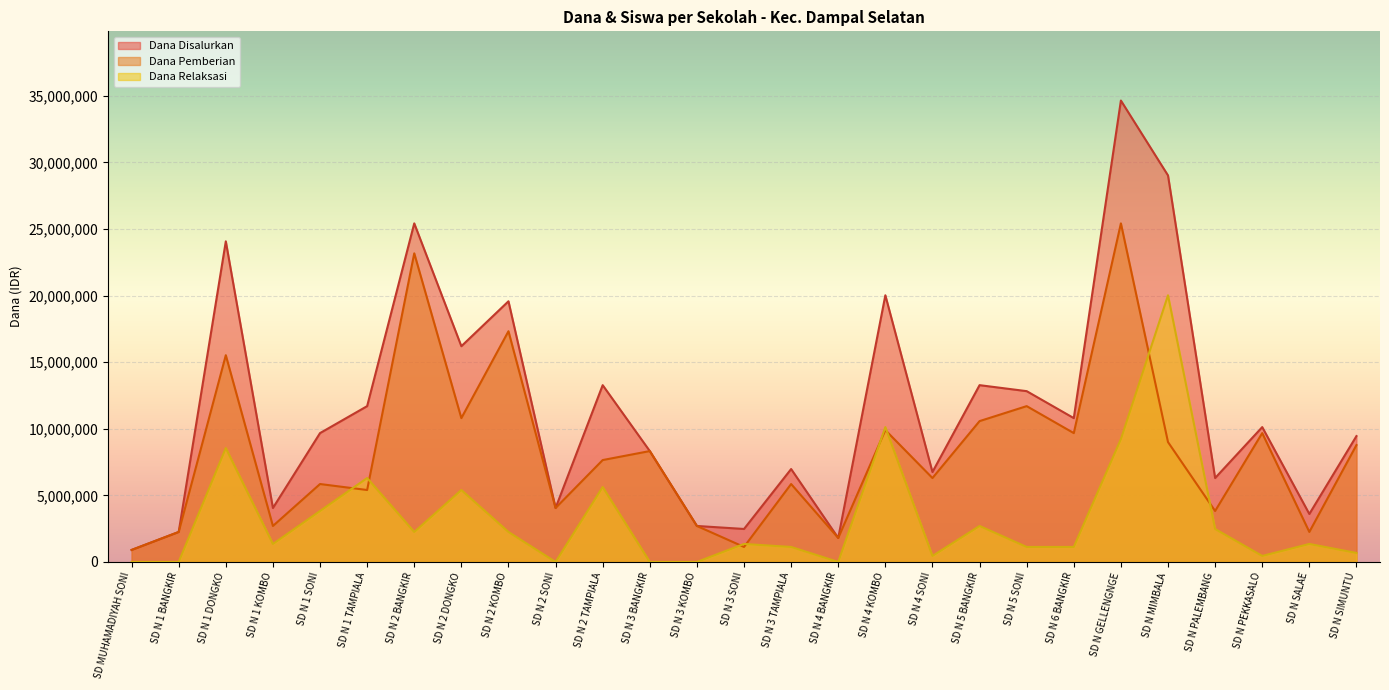

Which category has the lowest value across all series?

SD MUHAMADIYAH SONI